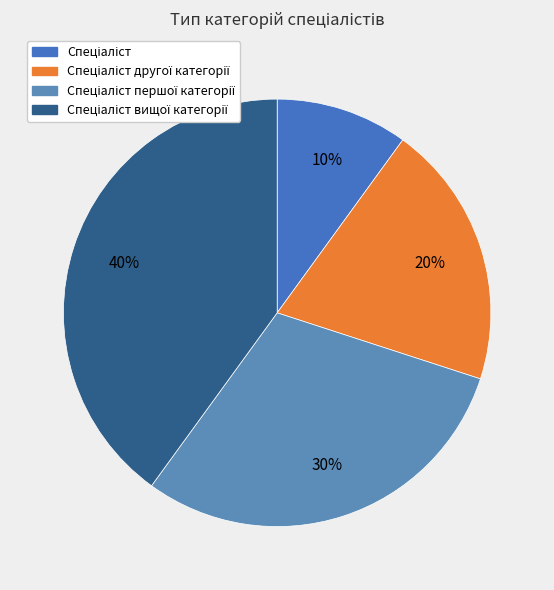

How many slices are in this pie chart?

4